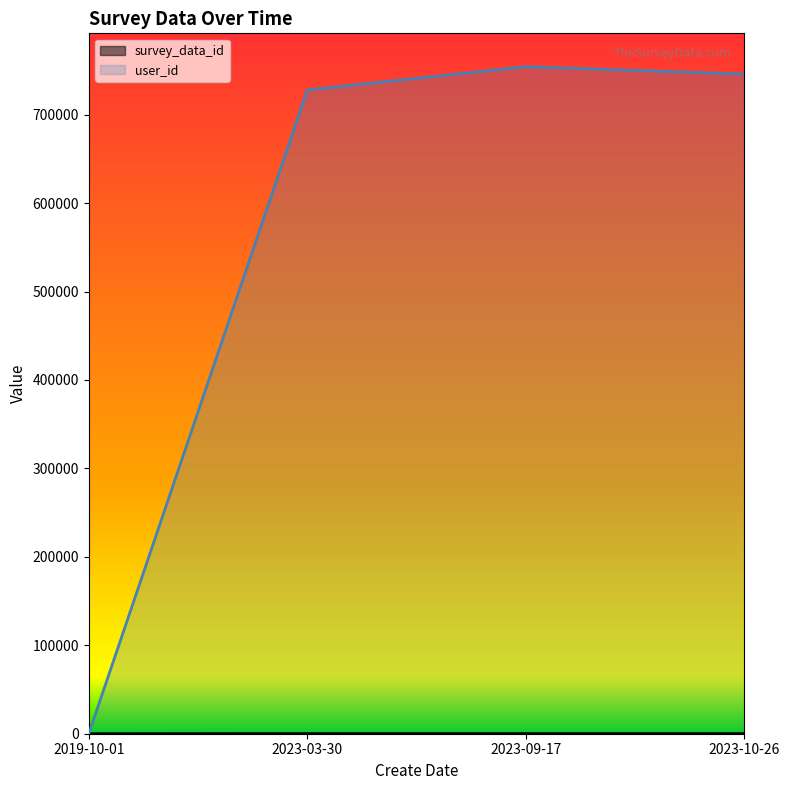

At which label is survey_data_id closest to 82?

2023-03-30